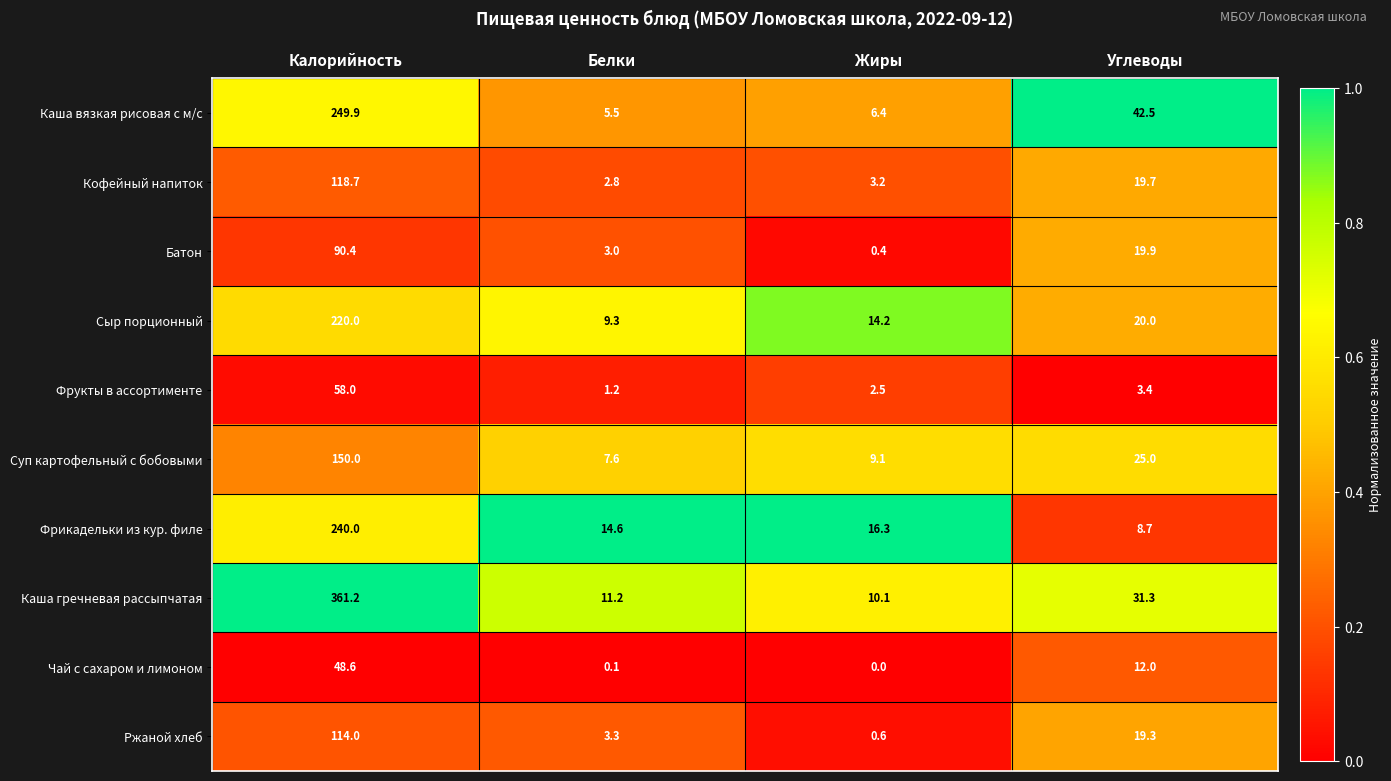

Count the number of data series in this chart.

10